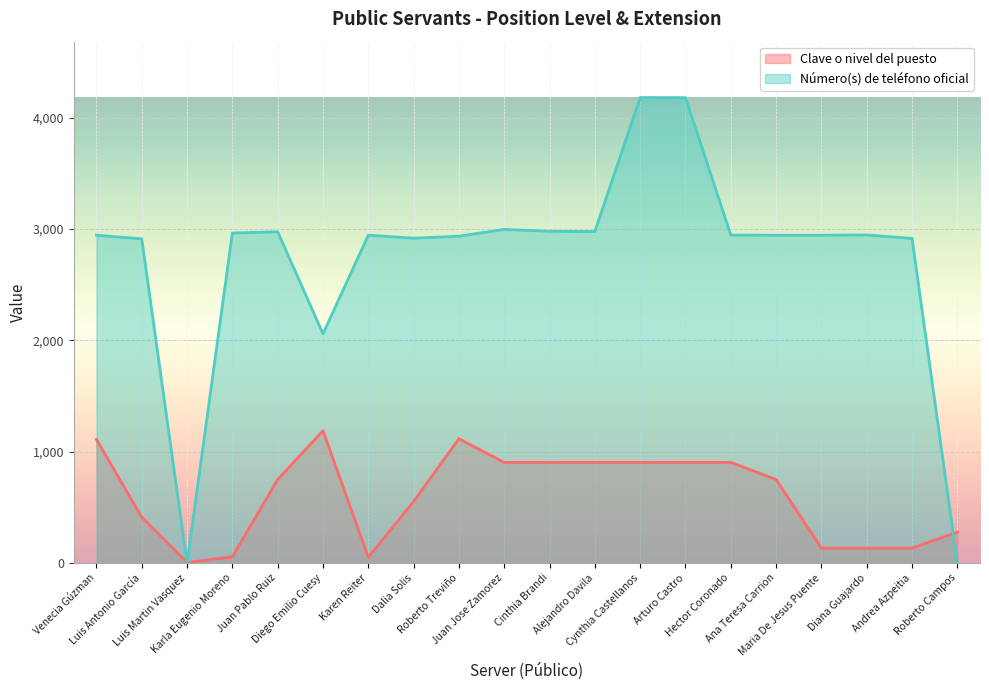

What is the sum of all Número(s) de teléfono oficial values?

54672